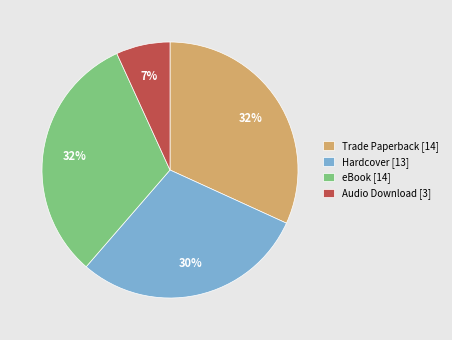

What is the smallest slice in the pie chart?

Audio Download